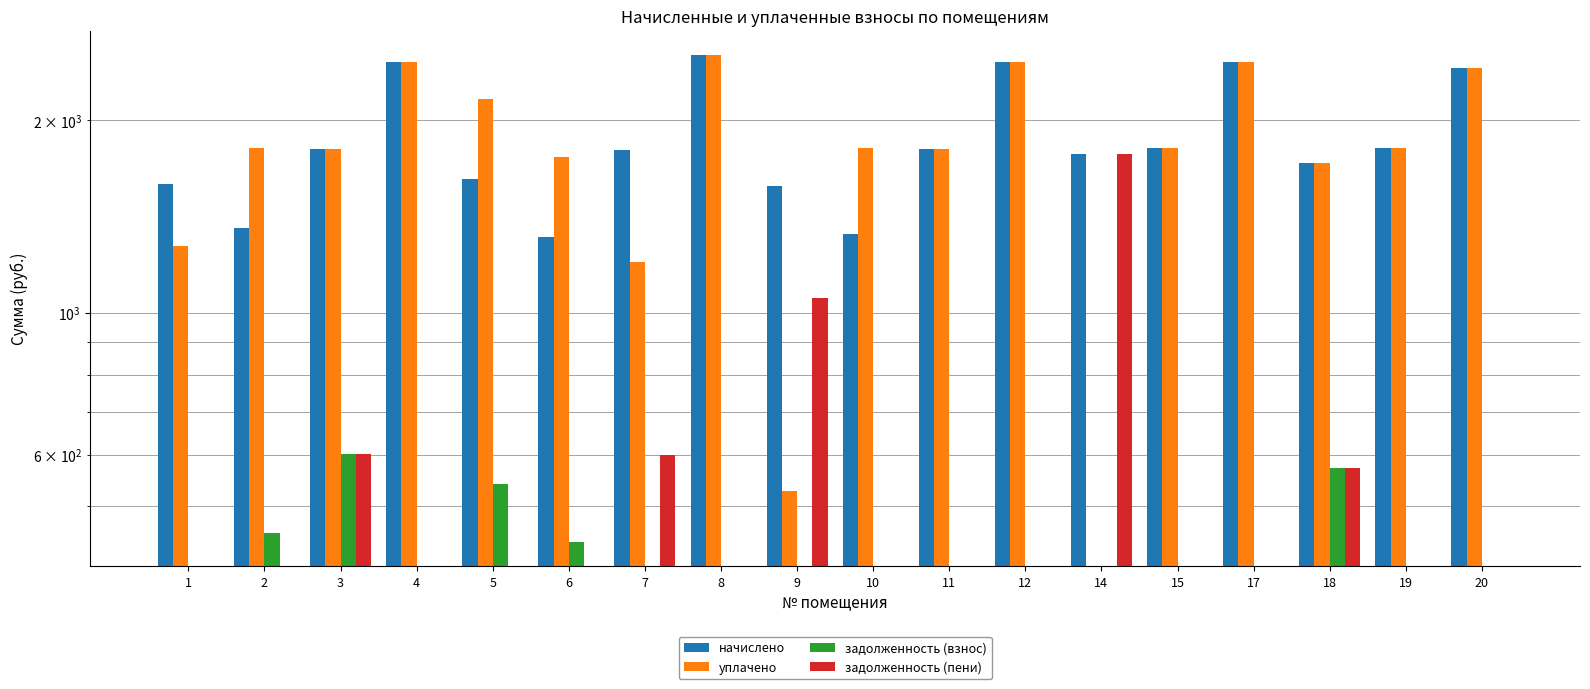

At which label is задолженность (взнос) closest to 301?

6